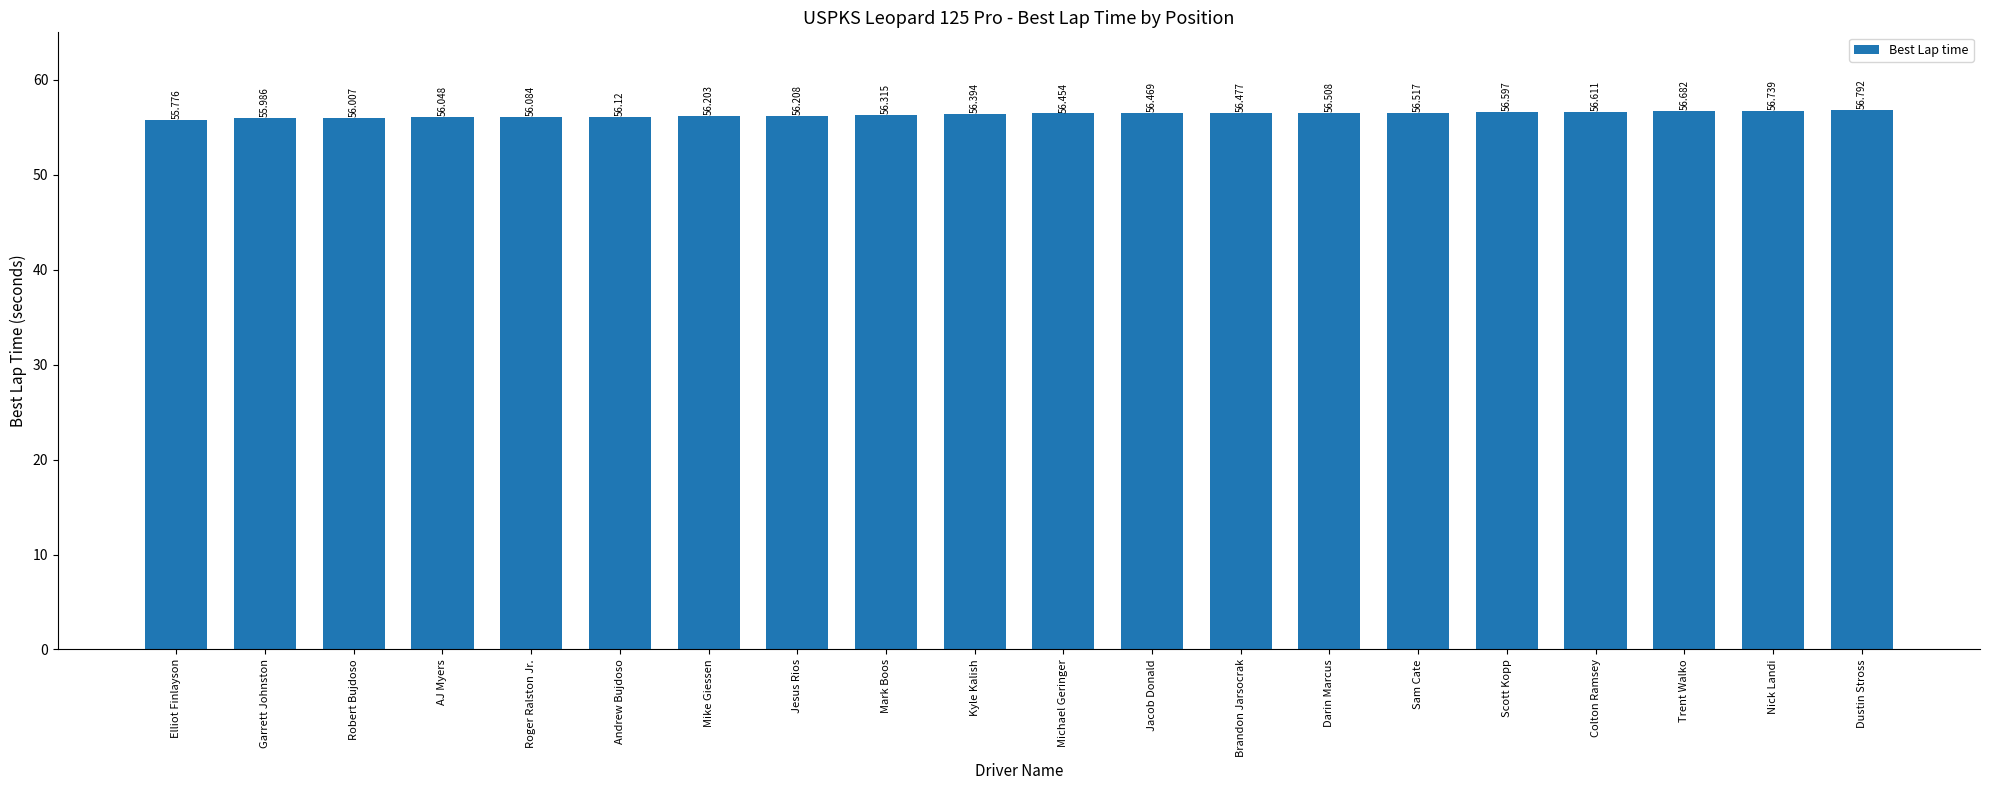

List the labels in order of value, largest first.

Dustin Stross, Nick Landi, Trent Walko, Colton Ramsey, Scott Kopp, Sam Cate, Darin Marcus, Brandon Jarsocrak, Jacob Donald, Michael Geringer, Kyle Kalish, Mark Boos, Jesus Rios, Mike Giessen, Andrew Bujdoso, Roger Ralston Jr., AJ Myers, Robert Bujdoso, Garrett Johnston, Elliot Finlayson